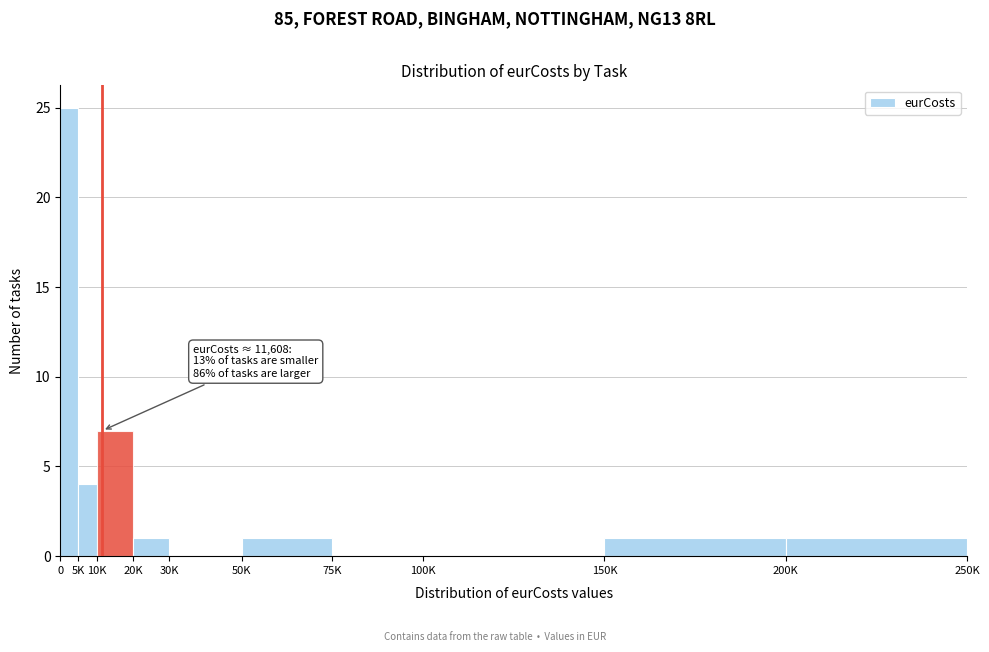

Reading left to right, list all the values displayed in this chart.

0=25	5K=4	10K=7	20K=1	30K=0	50K=1	75K=0	100K=0	150K=1	200K=1